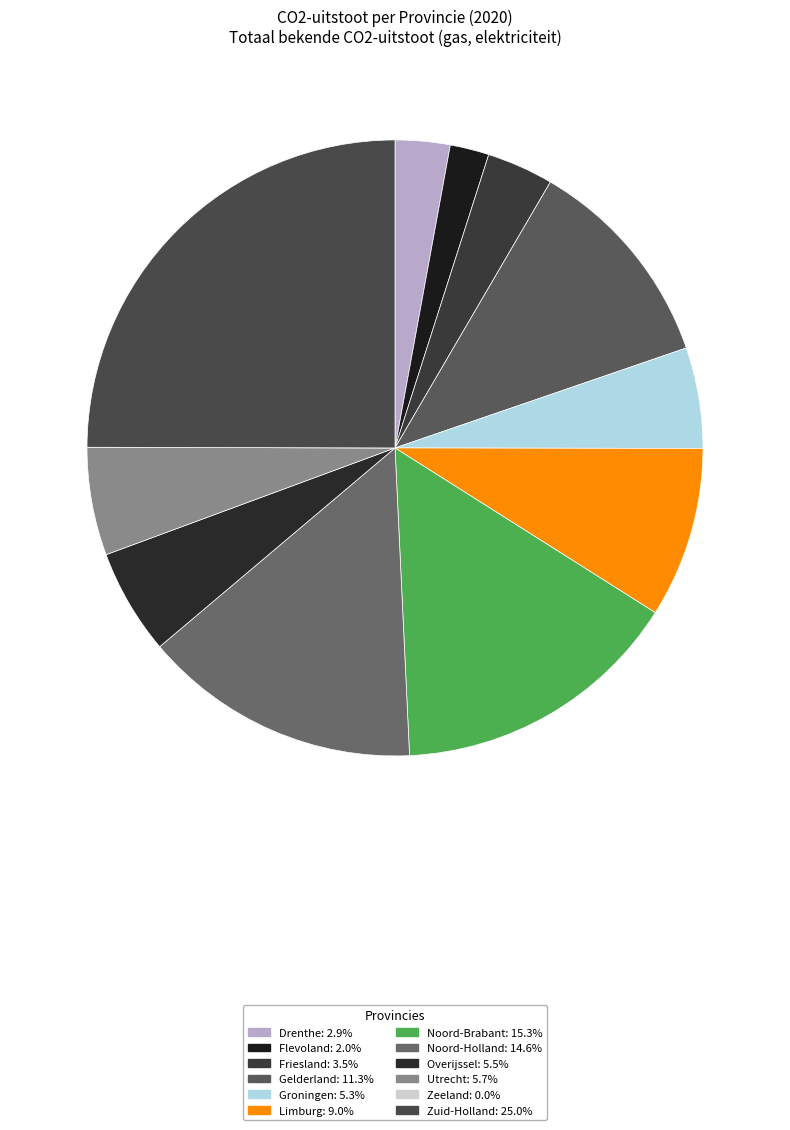

True or false: Zeeland accounts for 10% of the total.

False